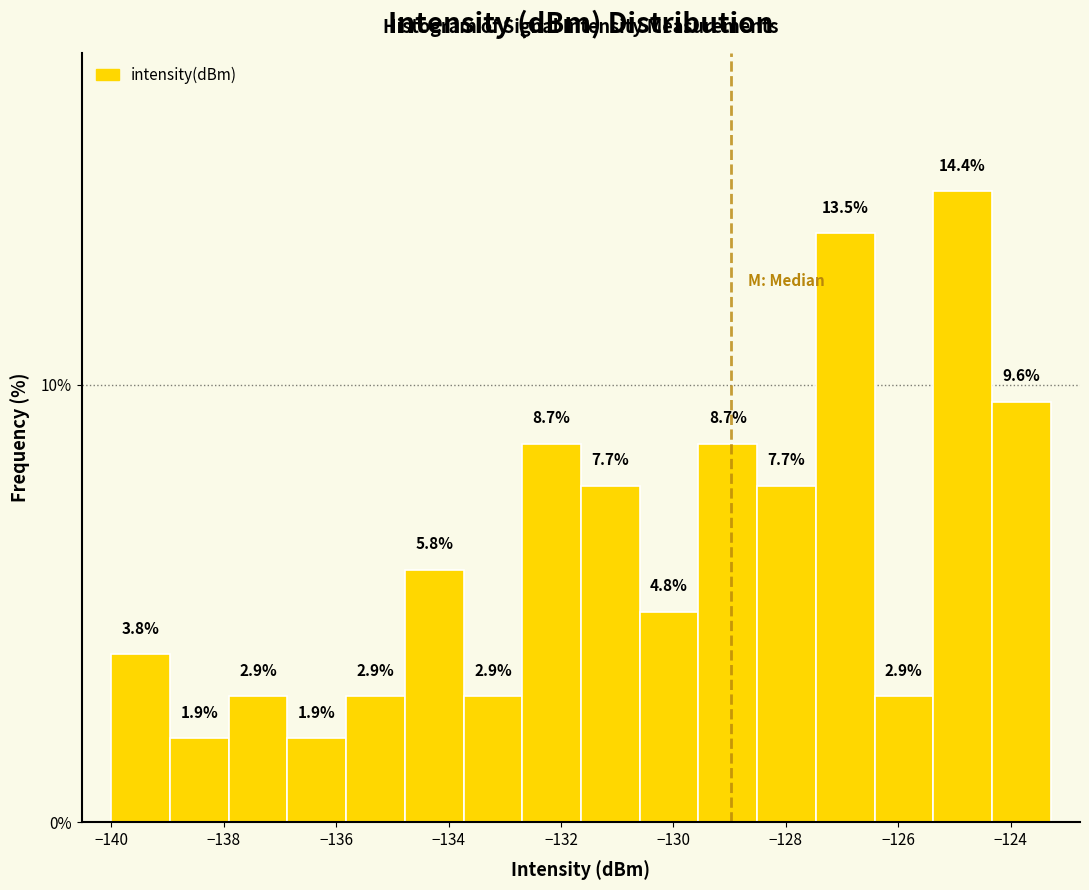

Reading left to right, list every bar in this chart as the range it spans on the x-axis followed by its height. The bar edges are not printed on the chart, so give them approximately, as read against the axis.

-140.0 to -139.0: 3.8
-139.0 to -138.0: 1.9
-138.0 to -136.8: 2.9
-136.8 to -135.8: 1.9
-135.8 to -134.8: 2.9
-134.8 to -133.8: 5.8
-133.8 to -132.6: 2.9
-132.6 to -131.6: 8.7
-131.6 to -130.6: 7.7
-130.6 to -129.6: 4.8
-129.6 to -128.6: 8.7
-128.6 to -127.4: 7.7
-127.4 to -126.4: 13.5
-126.4 to -125.4: 2.9
-125.4 to -124.4: 14.4
-124.4 to -123.2: 9.6